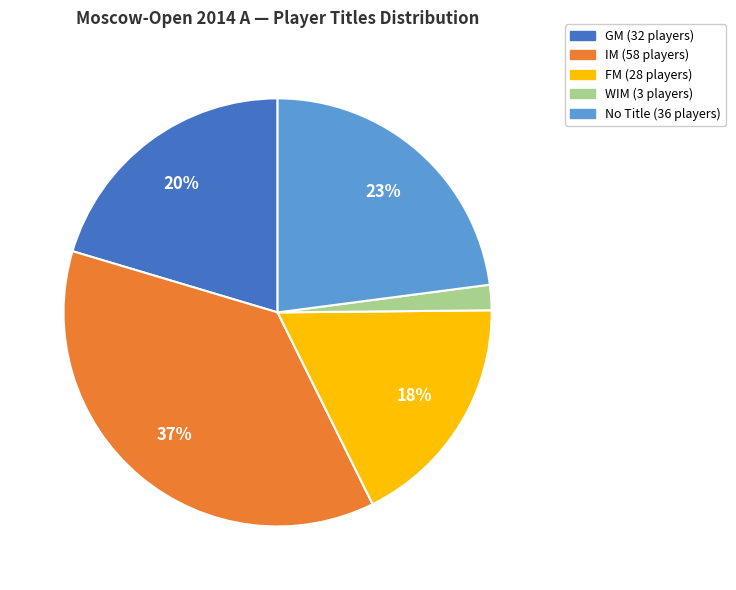

To the nearest percent, what is the difference between the largest and smallest slice percentages?

35%